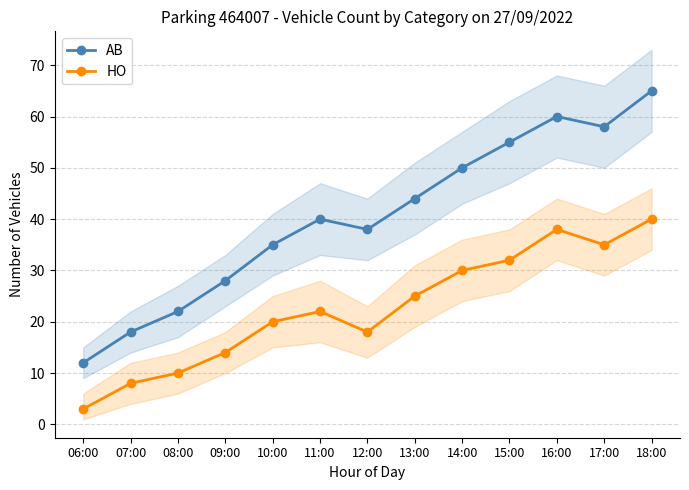

In AB, how many points are higher than both neighbors (excluding endpoints)?

2